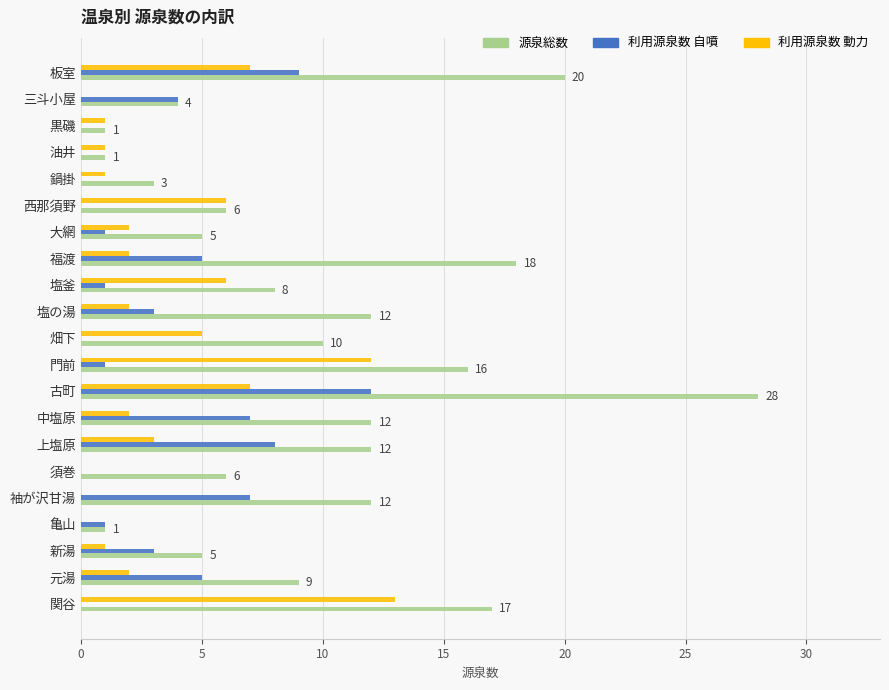

What are all the series names shown in the legend?

源泉総数, 利用源泉数 自噴, 利用源泉数 動力